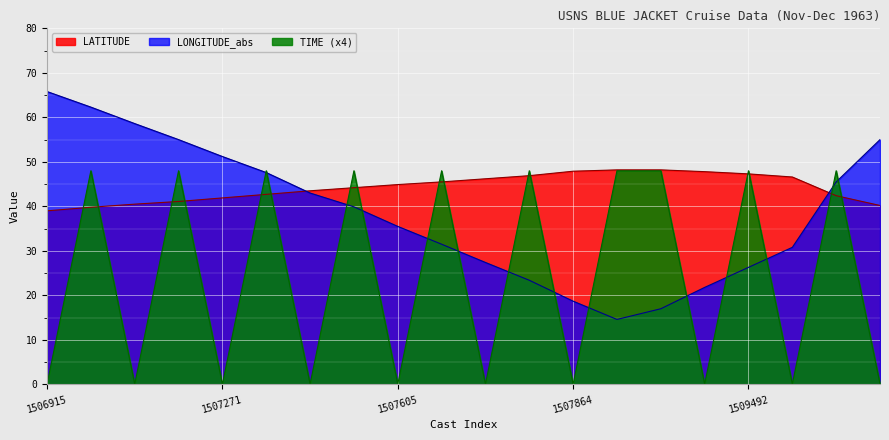

List the series in order of their peak value, highest first.

LONGITUDE_abs, LATITUDE, TIME